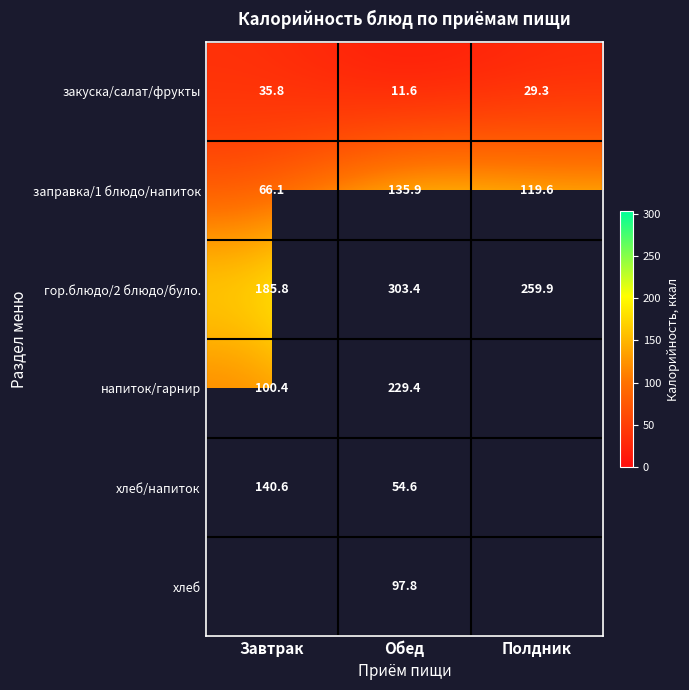

List the labels in order of закуска/салат/фрукты value, smallest first.

Обед, Полдник, Завтрак